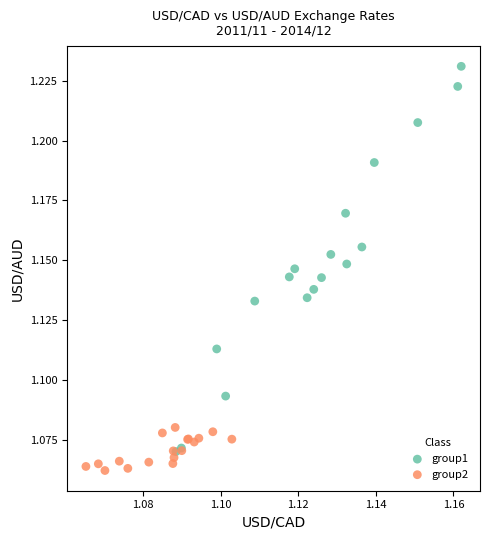

Which series has the widest spread of Y values?

group1